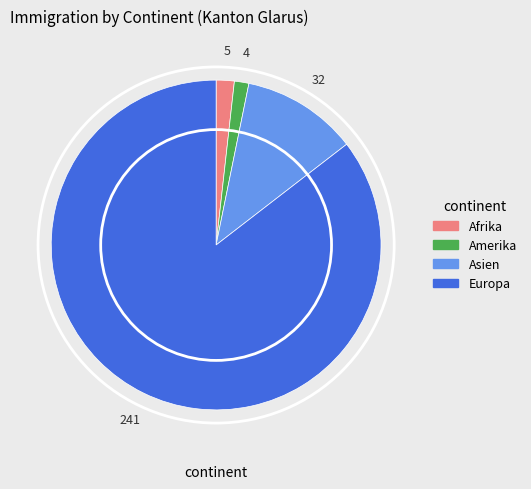

Between Afrika and Europa, which is larger?

Europa